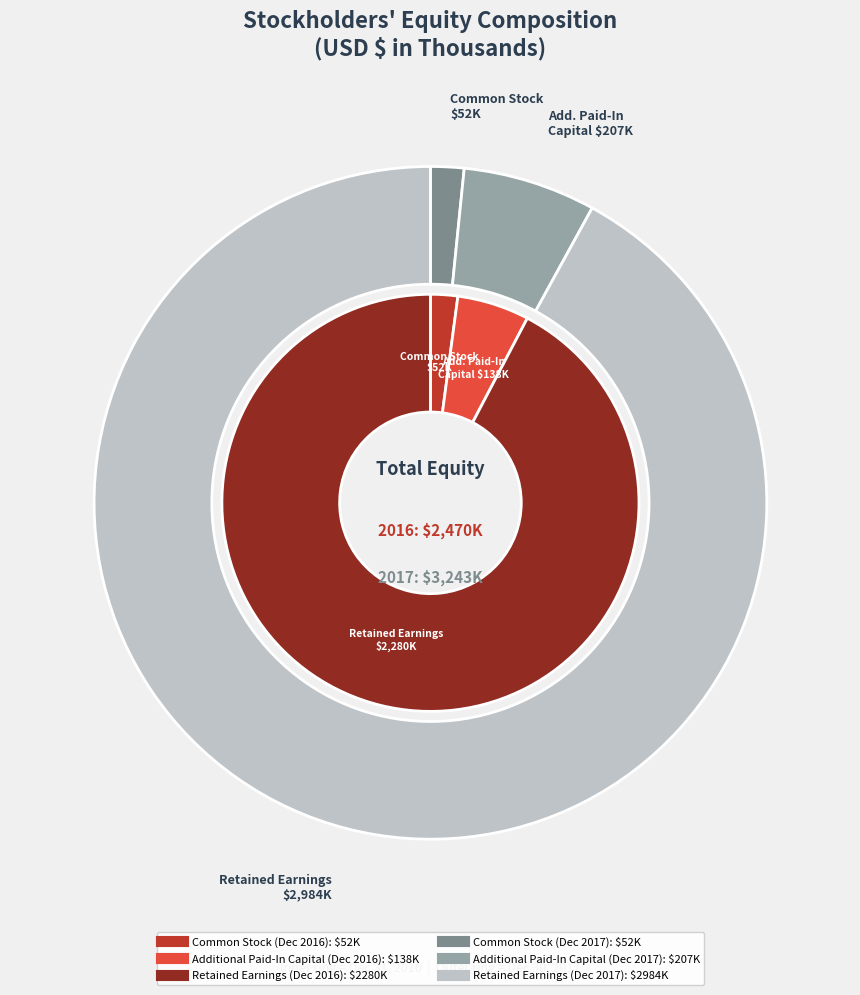

Is Balance at Dec. 30, 2017 the majority of the pie?

No